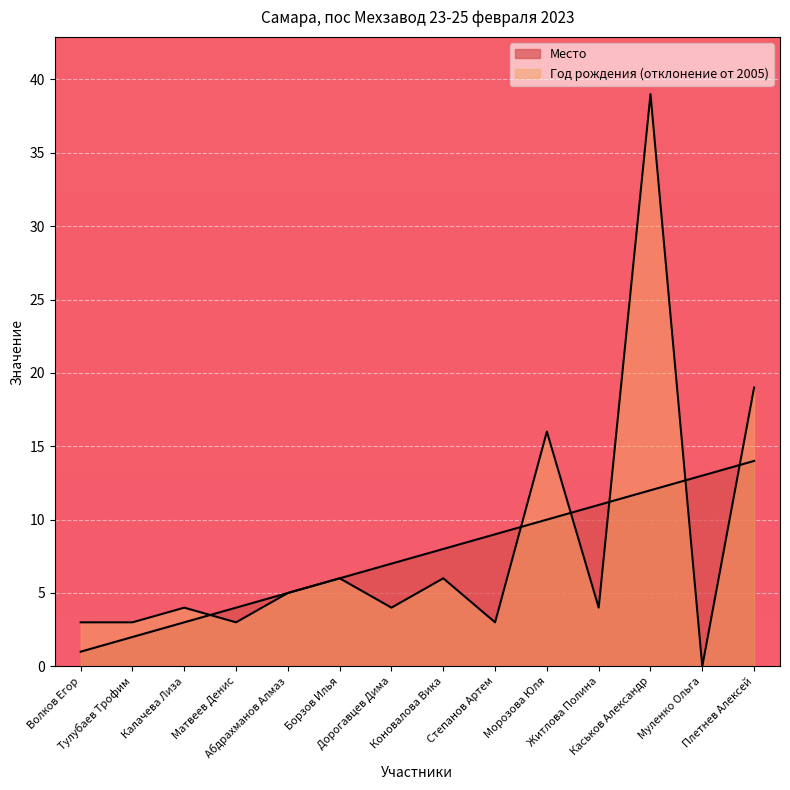

True or false: the data has more than 0 interior local peaks.

False